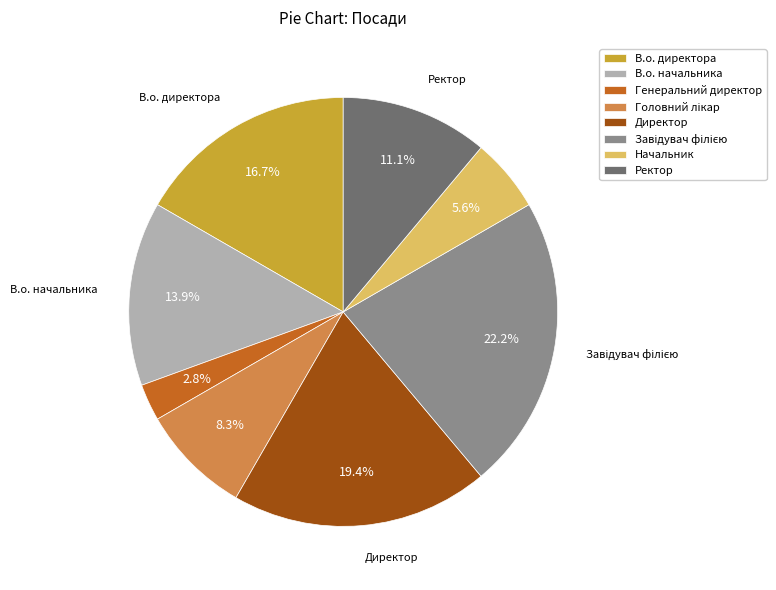

Is it true that Начальник is 6% of the pie?

True